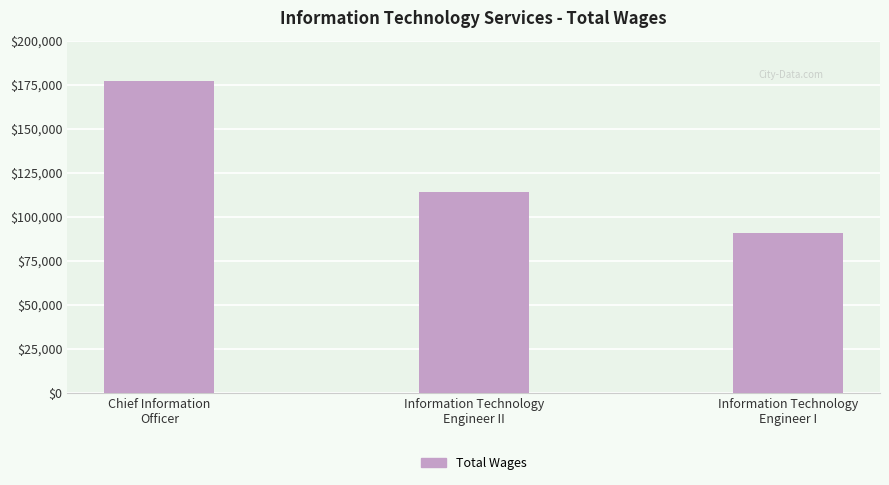

What position from the left is Information Technology
Engineer I?

3